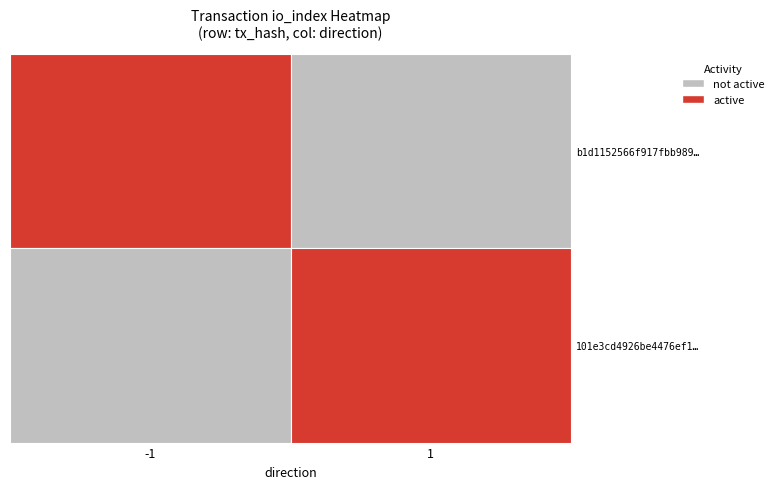

The value of b1d1152566f917fbb989ab71f225e16e2863306 at direction is -1. True or false?

True